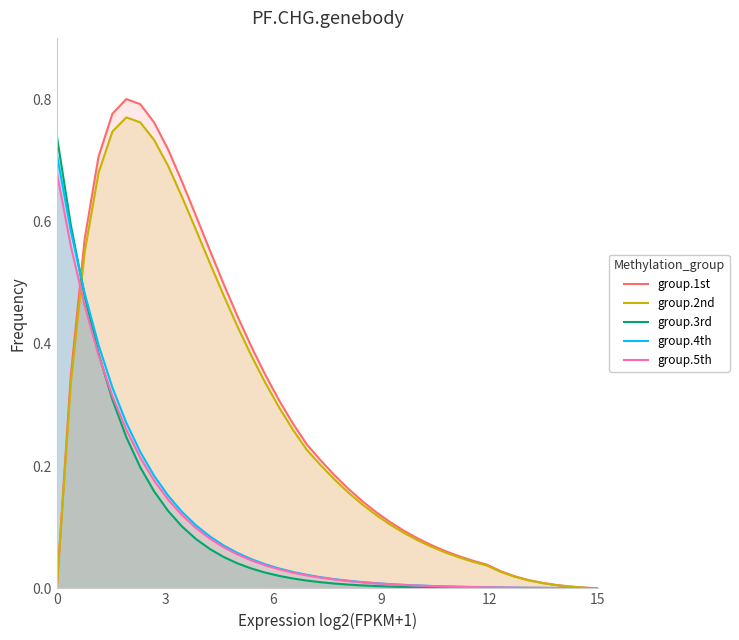

How many data points in group.1st are above 0?

38